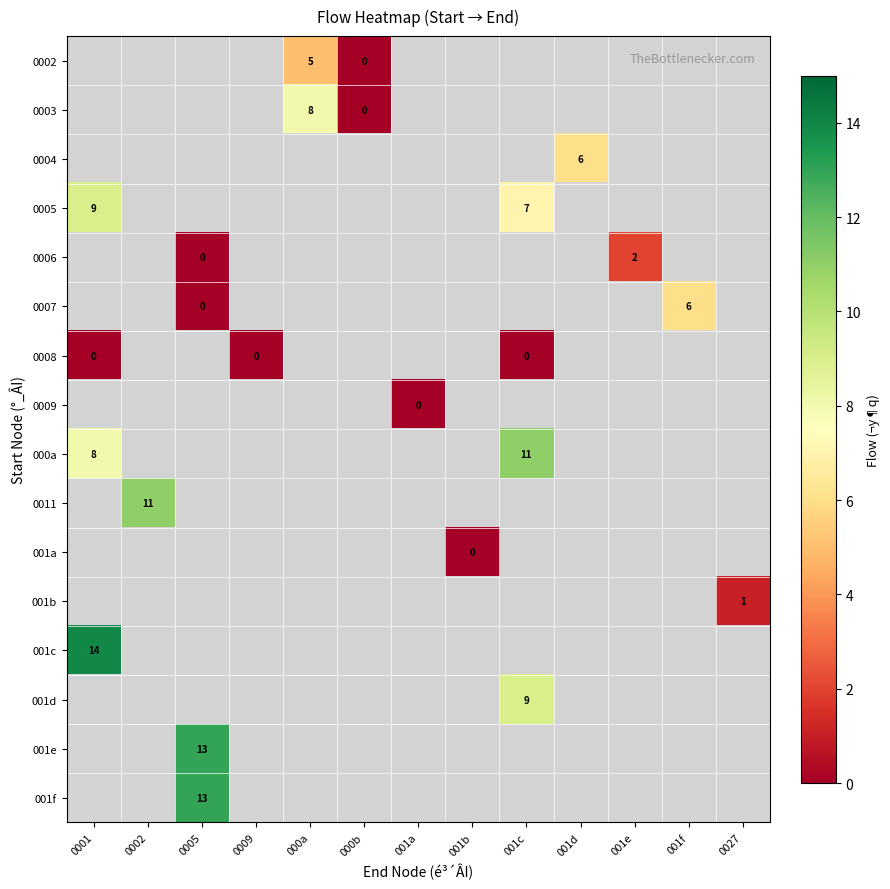

Count the number of categories in the chart.

13